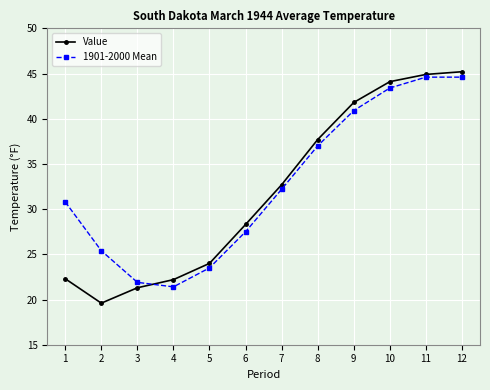

Which category has the highest value across all series?

12